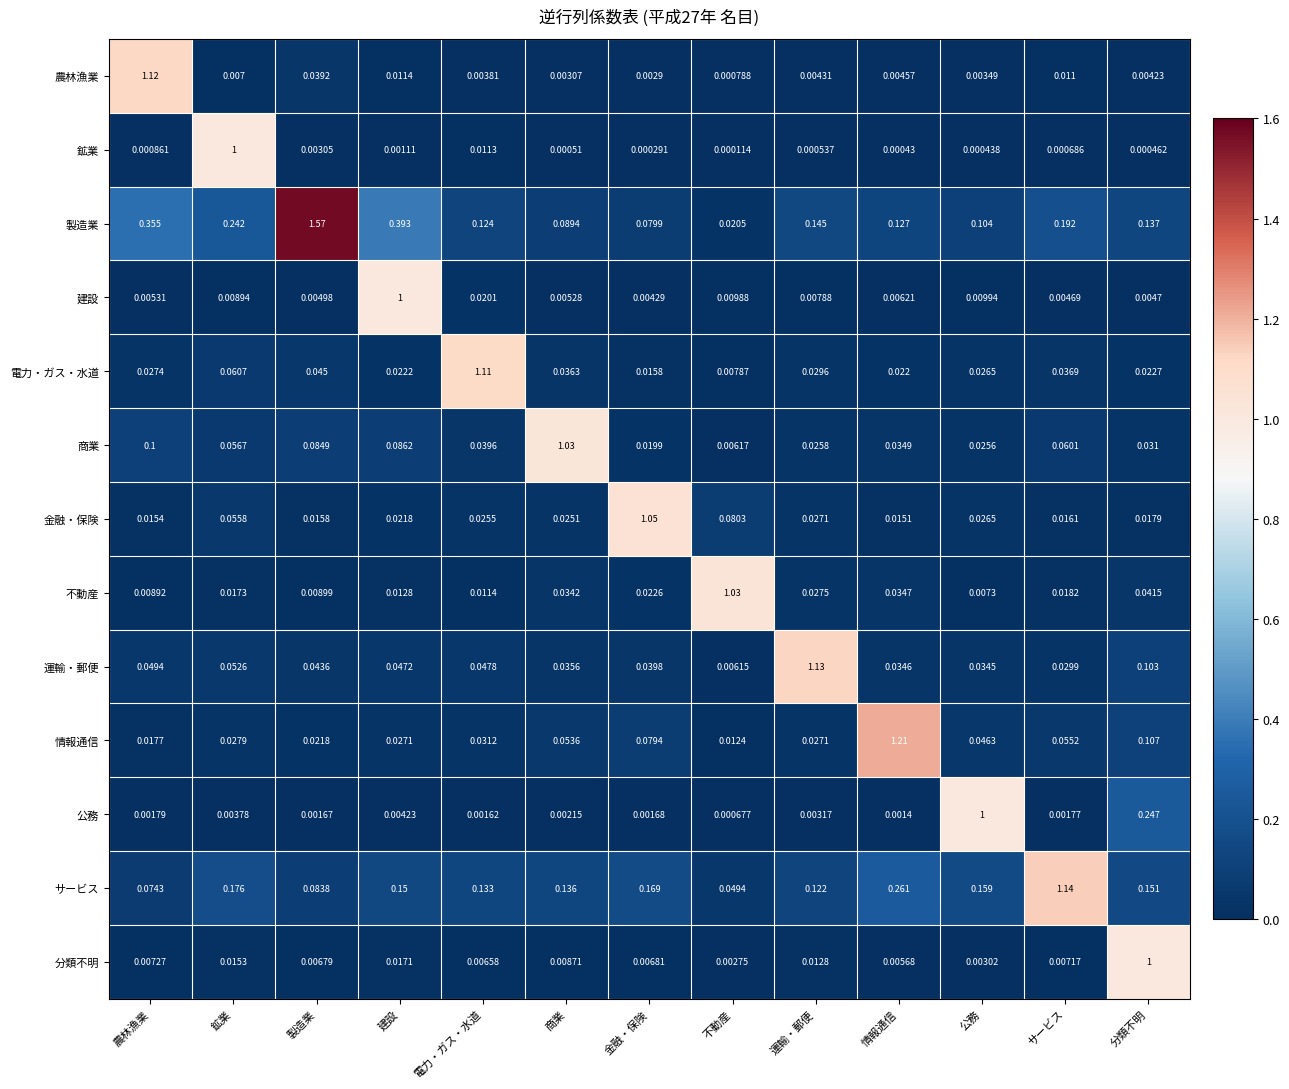

At which label is 電力・ガス・水道 closest to 0?

不動産